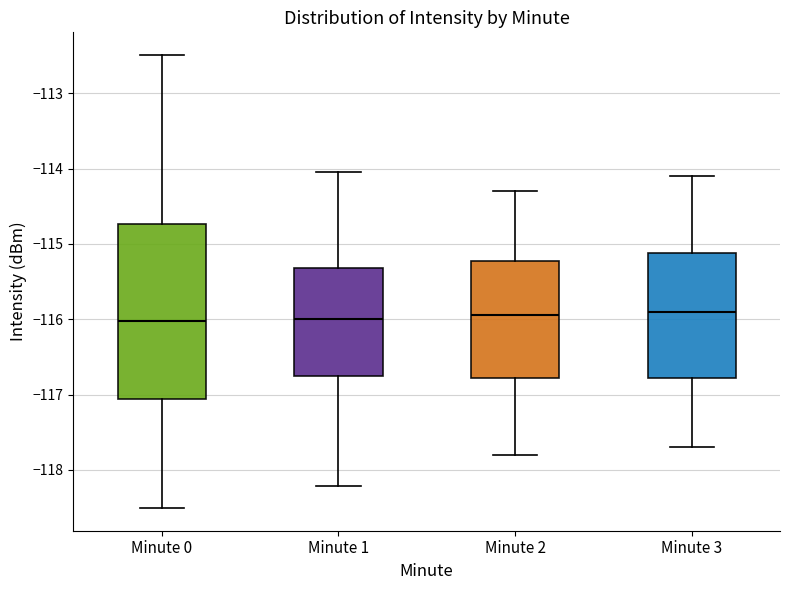

Reading left to right, read every box against the y-axis: the position of its median line, the range the box covers, and the ends of its whiskers. The values are not printed on the chart, so give them approximately, as read against the axis.

Minute 0: median -116.0, box -117.1 to -114.7, whiskers -118.5 to -112.5
Minute 1: median -116.0, box -116.7 to -115.3, whiskers -118.2 to -114.0
Minute 2: median -115.9, box -116.8 to -115.2, whiskers -117.8 to -114.3
Minute 3: median -115.9, box -116.8 to -115.1, whiskers -117.7 to -114.1